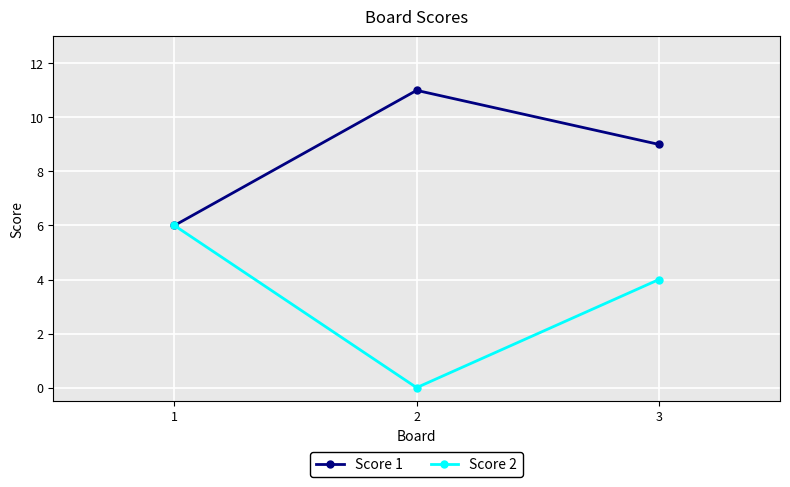

Reading right to left, transcribe all the data shown in this chart.

Score 1: 9	11	6
Score 2: 4	0	6